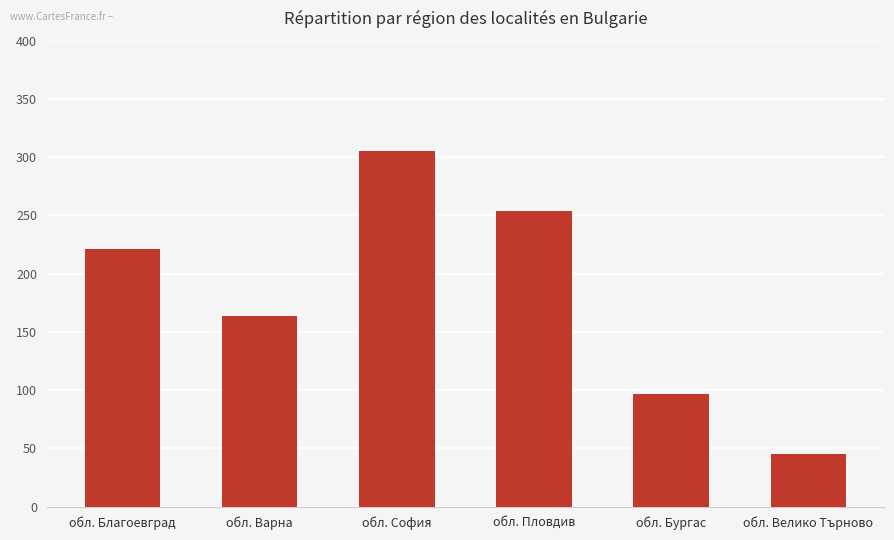

What is the ratio of the value at обл. Благоевград to the value at обл. Пловдив?

0.9